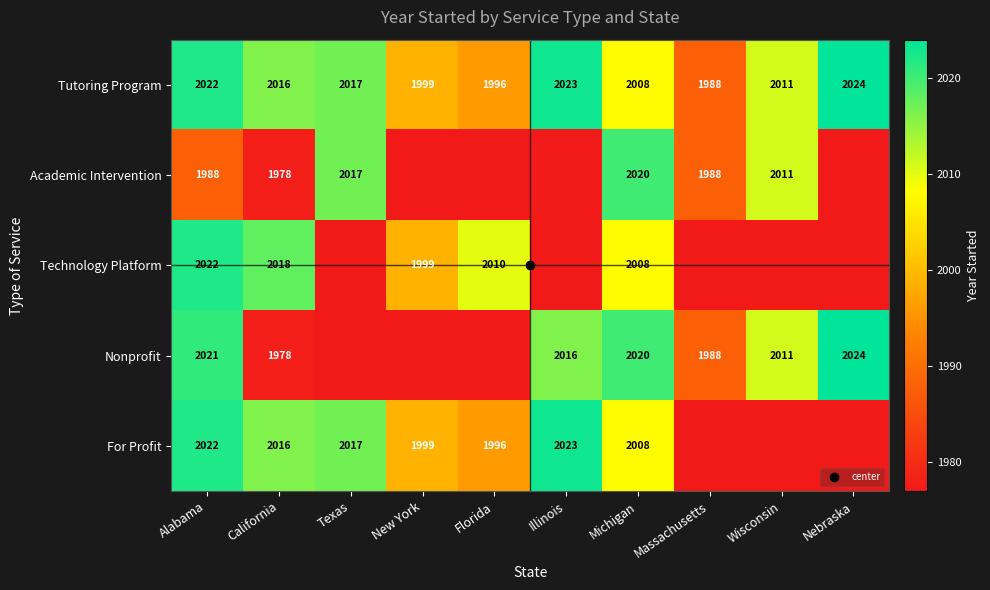

True or false: Technology Platform has a value of 1977 at Wisconsin.

True